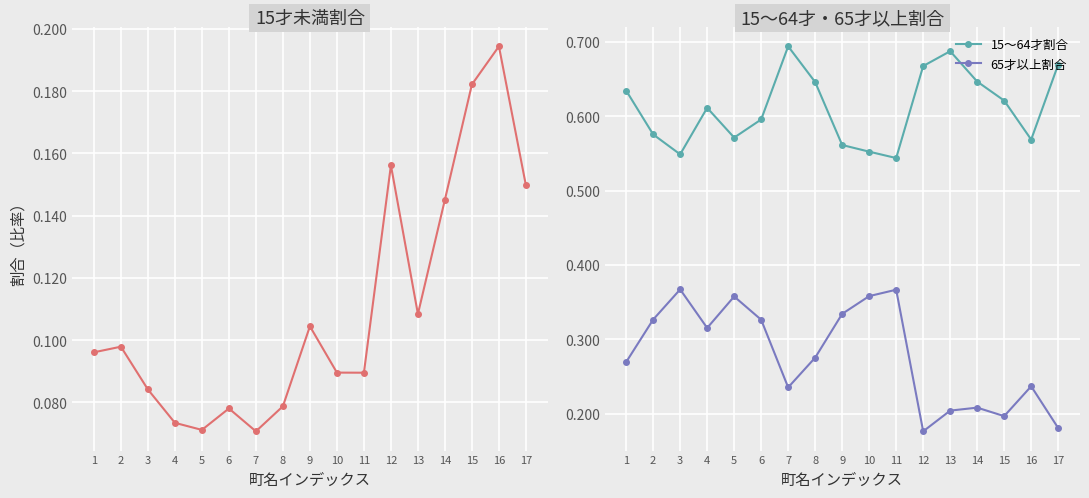

At how many categories does at least one series exceed 0?

17